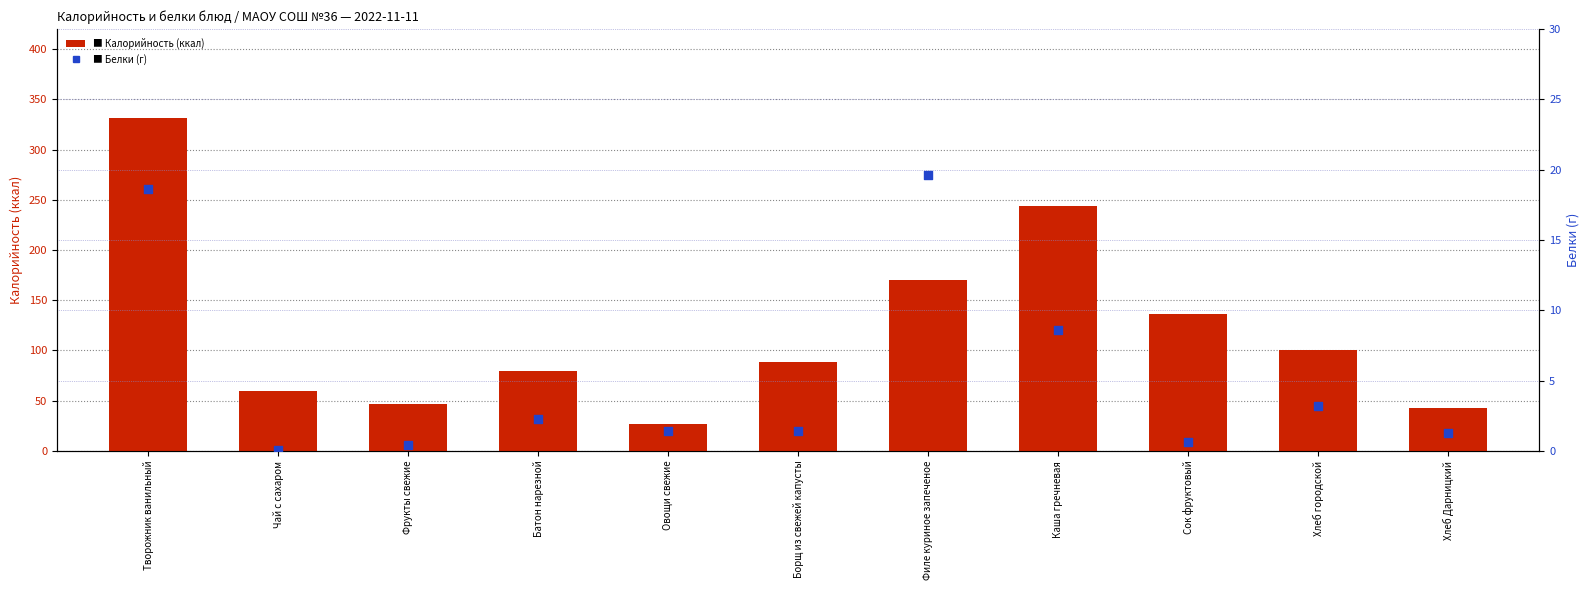

What is the total value across all series at Чай с сахаром?

60.1